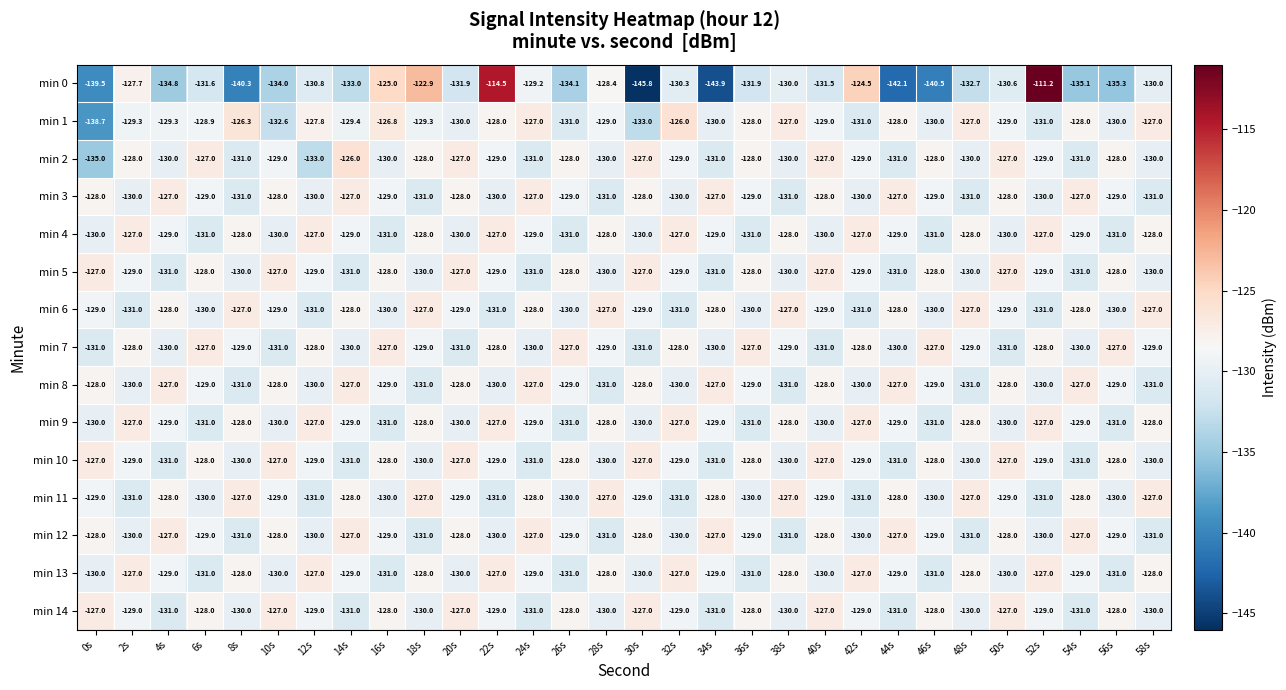

Between 24s and 54s, which series saw the biggest shift?

min 0